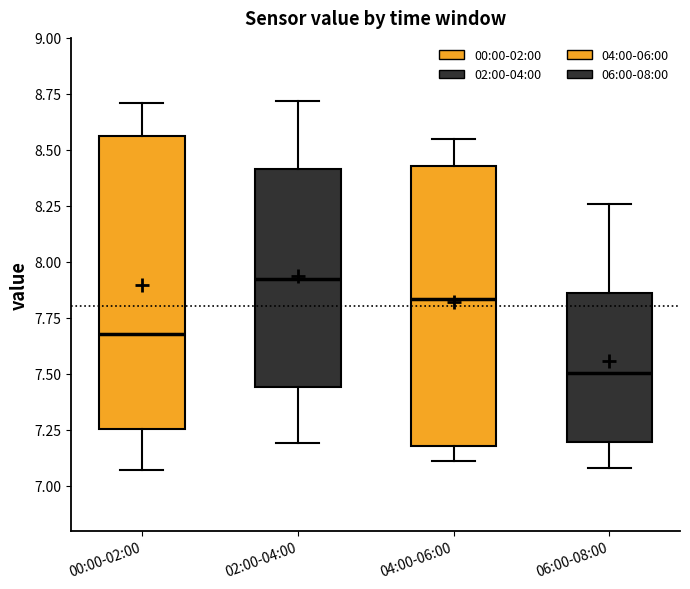

Where does the upper whisker of the box for 00:00-02:00 end on the y-axis? The values are not printed on the chart, so give them approximately, as read against the axis.

8.70